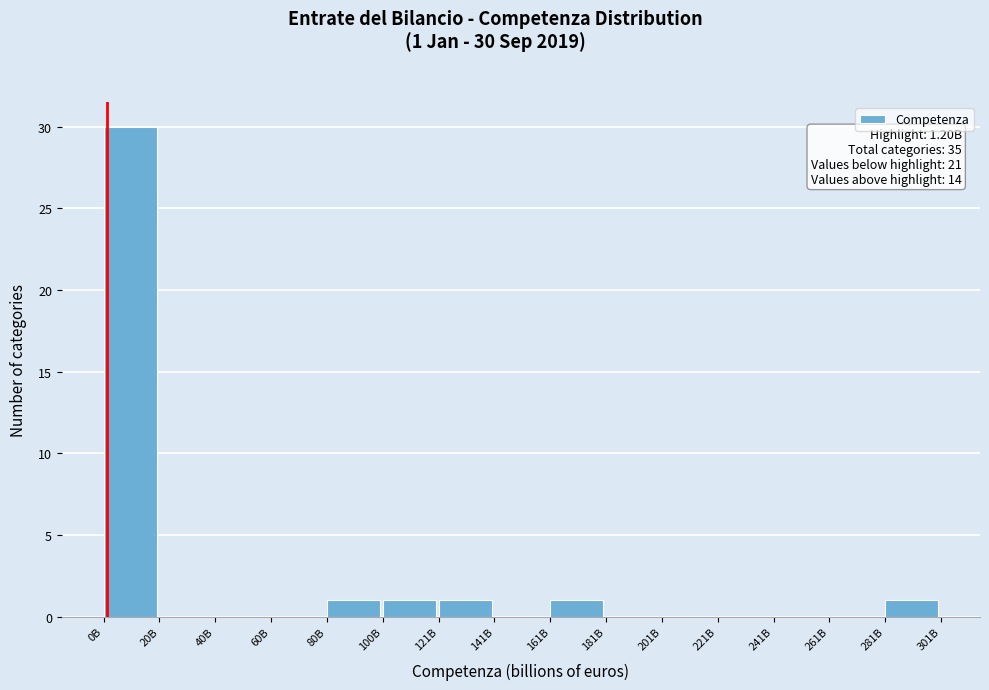

Reading right to left, extract all data points from this chart.

281B=1	261B=0	241B=0	221B=0	201B=0	181B=0	161B=1	141B=0	121B=1	100B=1	80B=1	60B=0	40B=0	20B=0	0B=30